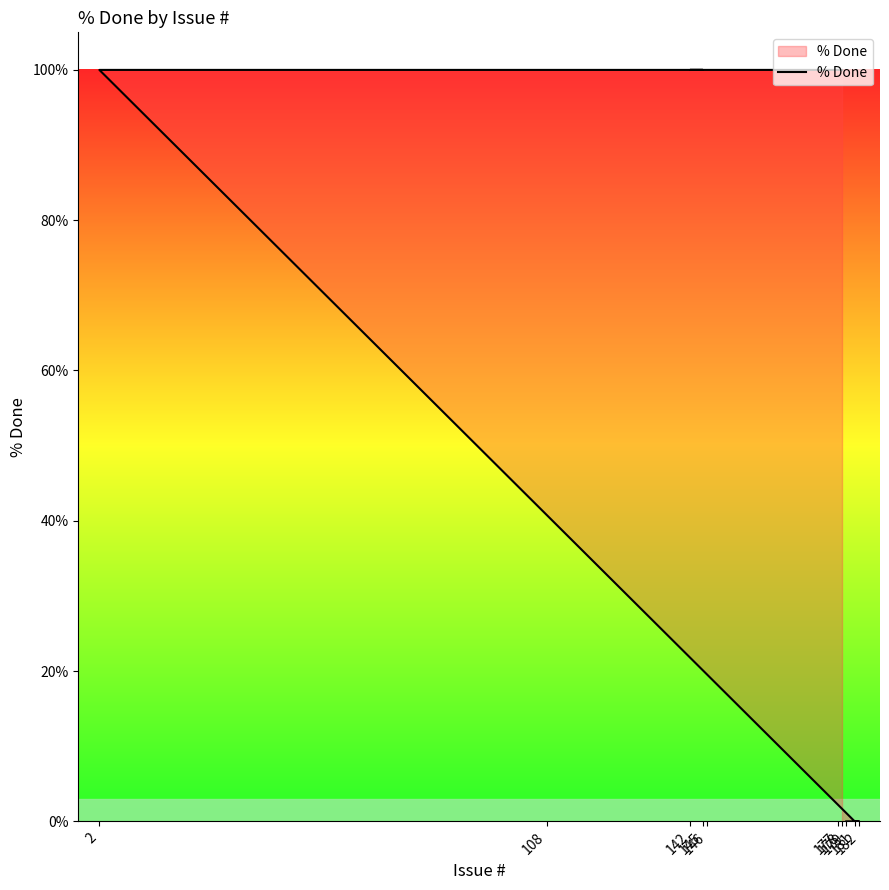

What position from the right is 108?

5